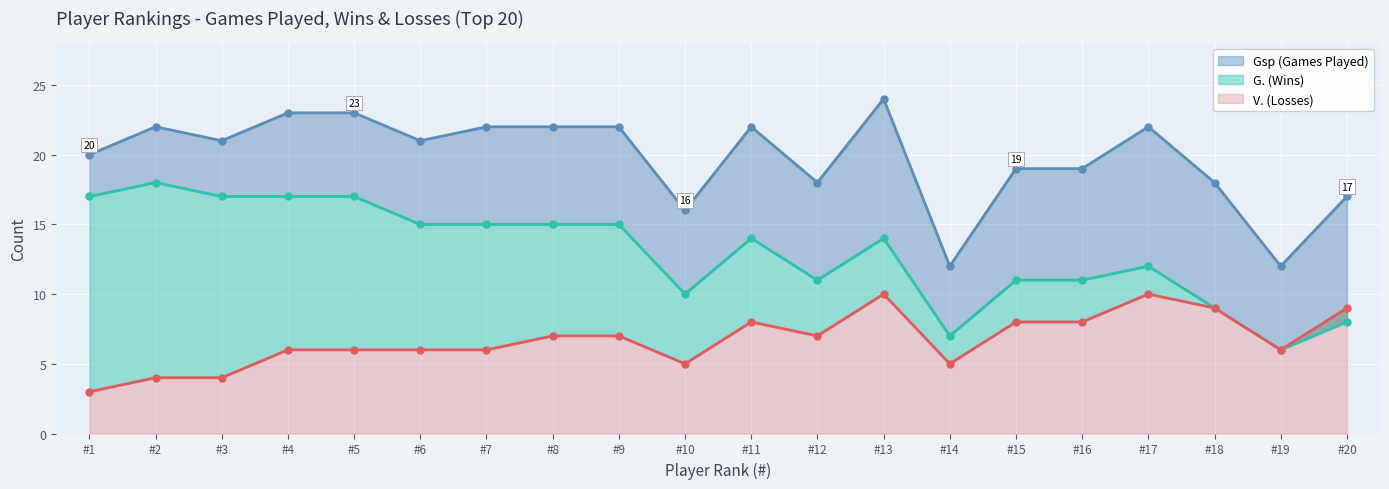

Reading left to right, what are all the values shown in this chart?

Gsp: 20	22	21	23	23	21	22	22	22	16	22	18	24	12	19	19	22	18	12	17
G.: 17	18	17	17	17	15	15	15	15	10	14	11	14	7	11	11	12	9	6	8
V.: 3	4	4	6	6	6	6	7	7	5	8	7	10	5	8	8	10	9	6	9